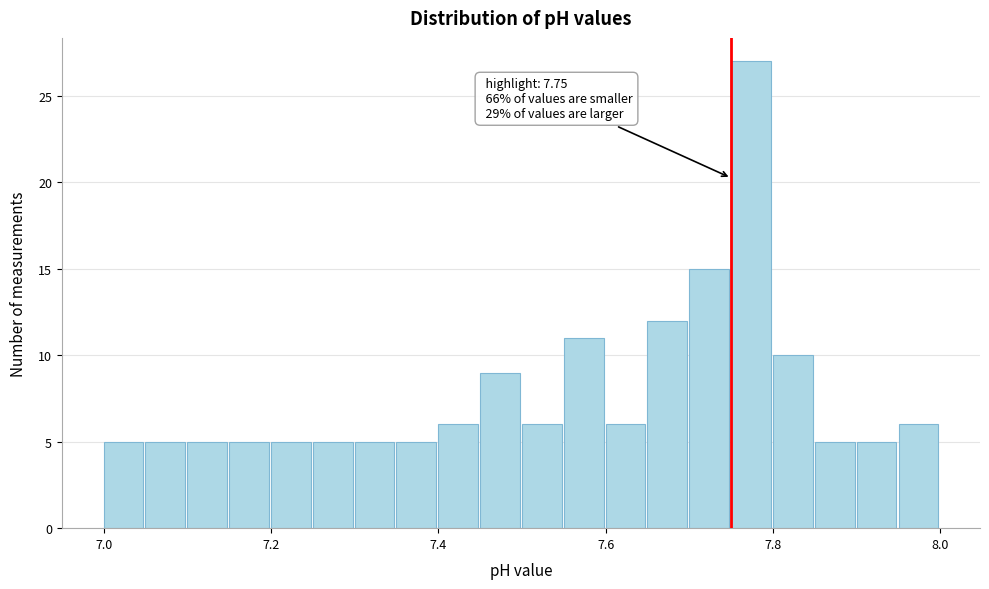

Read against the x-axis, roughly where is the centre of the tallest bar?

7.78